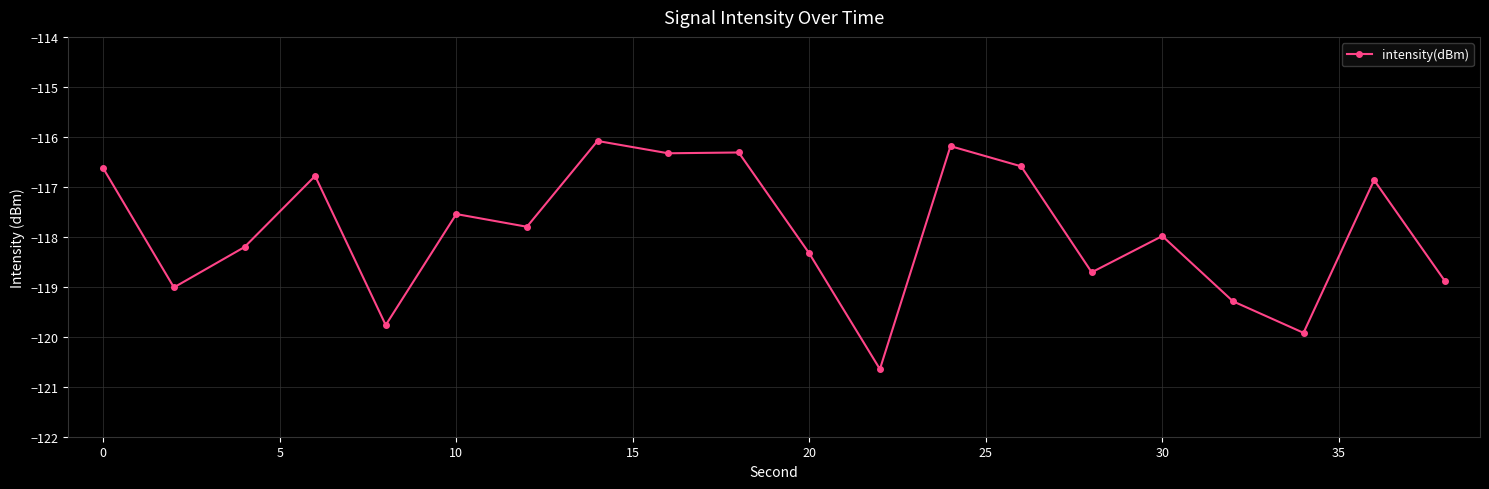

What is the greatest value displayed?

-116.1